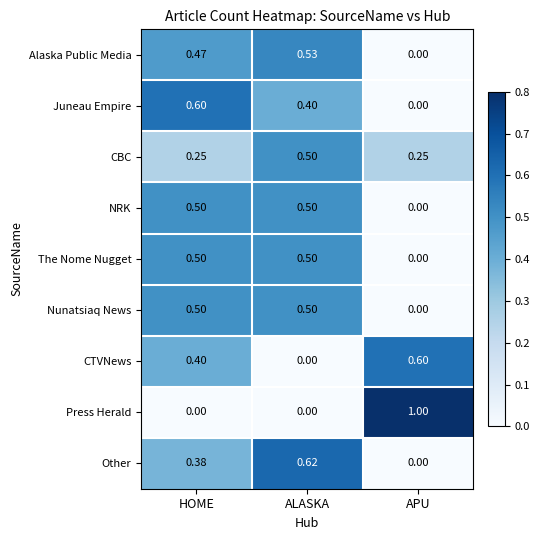

Is the value of Other at ALASKA greater than the value of The Nome Nugget at ALASKA?

Yes